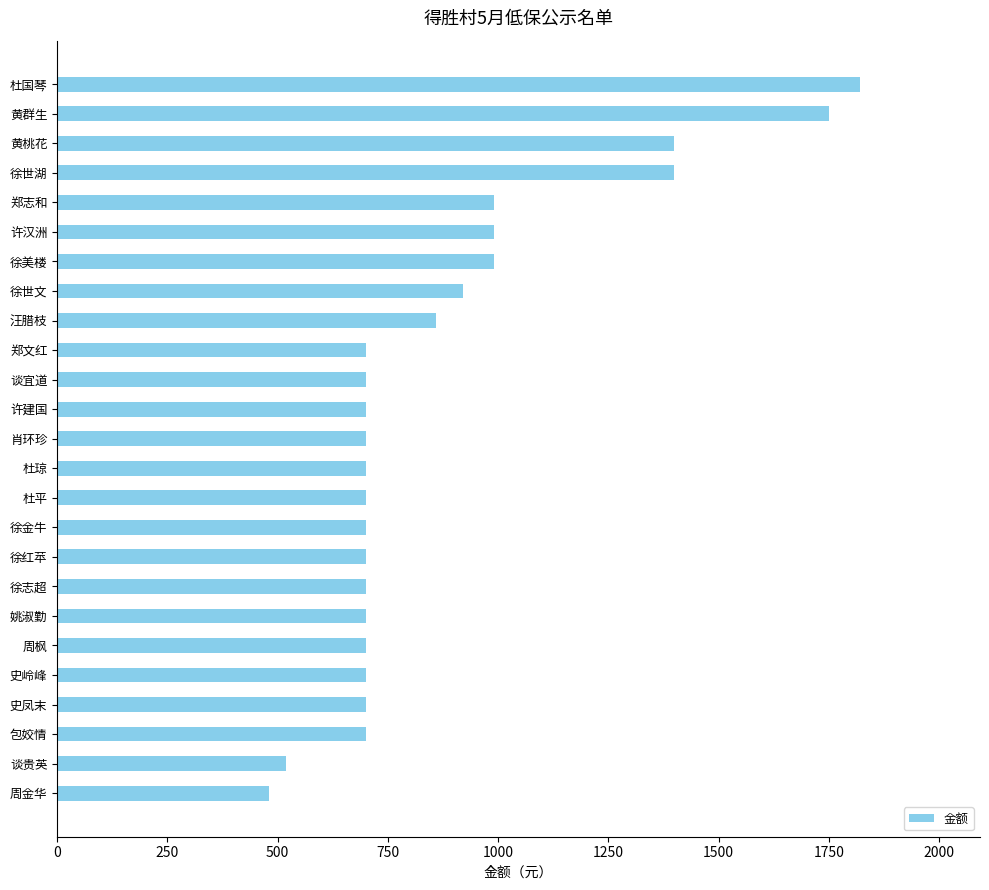

What is the label of the 5th bar from the top?

郑志和